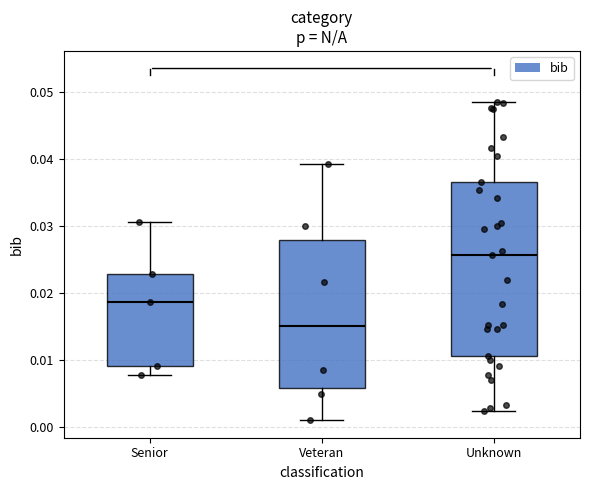

Reading left to right, transcribe this box plot: for each box, give where its median line is, the range the box spans, and where its two whiskers end, as read against the y-axis. The values are not printed on the chart, so give them approximately, as read against the axis.

Senior: median 0.019, box 0.009 to 0.023, whiskers 0.008 to 0.031
Veteran: median 0.015, box 0.006 to 0.028, whiskers 0.001 to 0.039
Unknown: median 0.026, box 0.011 to 0.037, whiskers 0.002 to 0.048